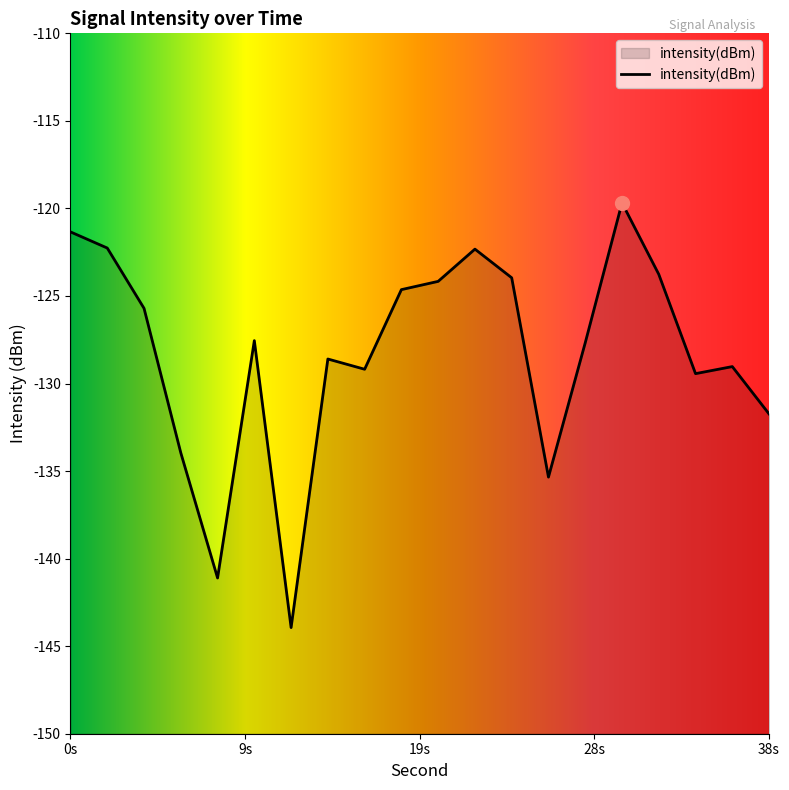

How many values exceed -127?

9